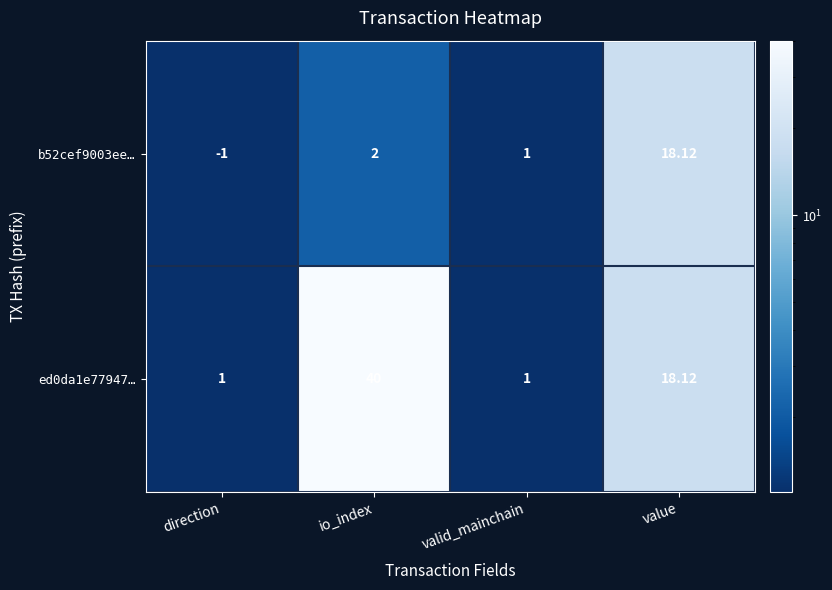

Is the value of ed0da1e77947… at valid_mainchain greater than the value of b52cef9003ee… at io_index?

No